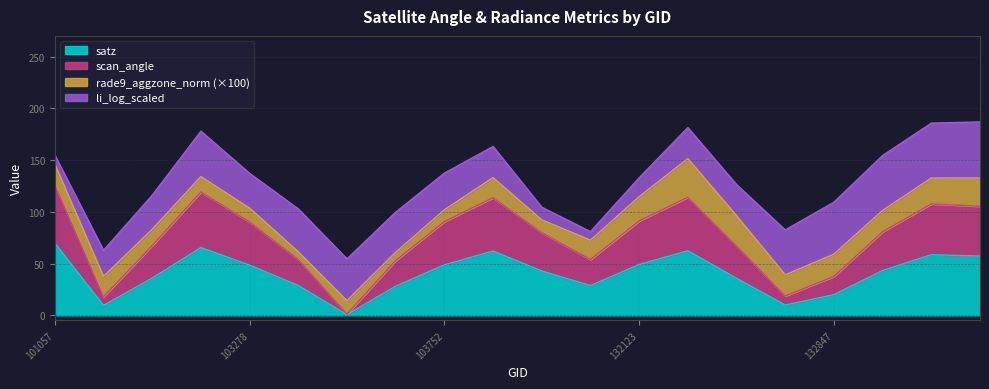

Between 101057 and 133027, which is larger?

101057